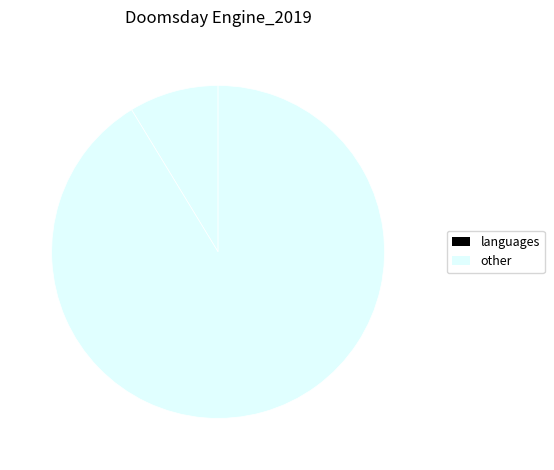

How many segments does this pie chart have?

2